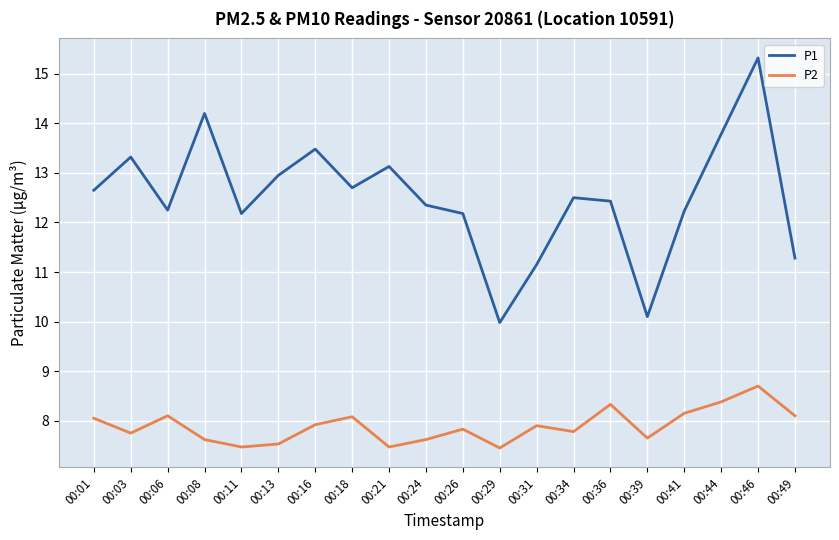

True or false: P1 and P2 cross at least once.

False